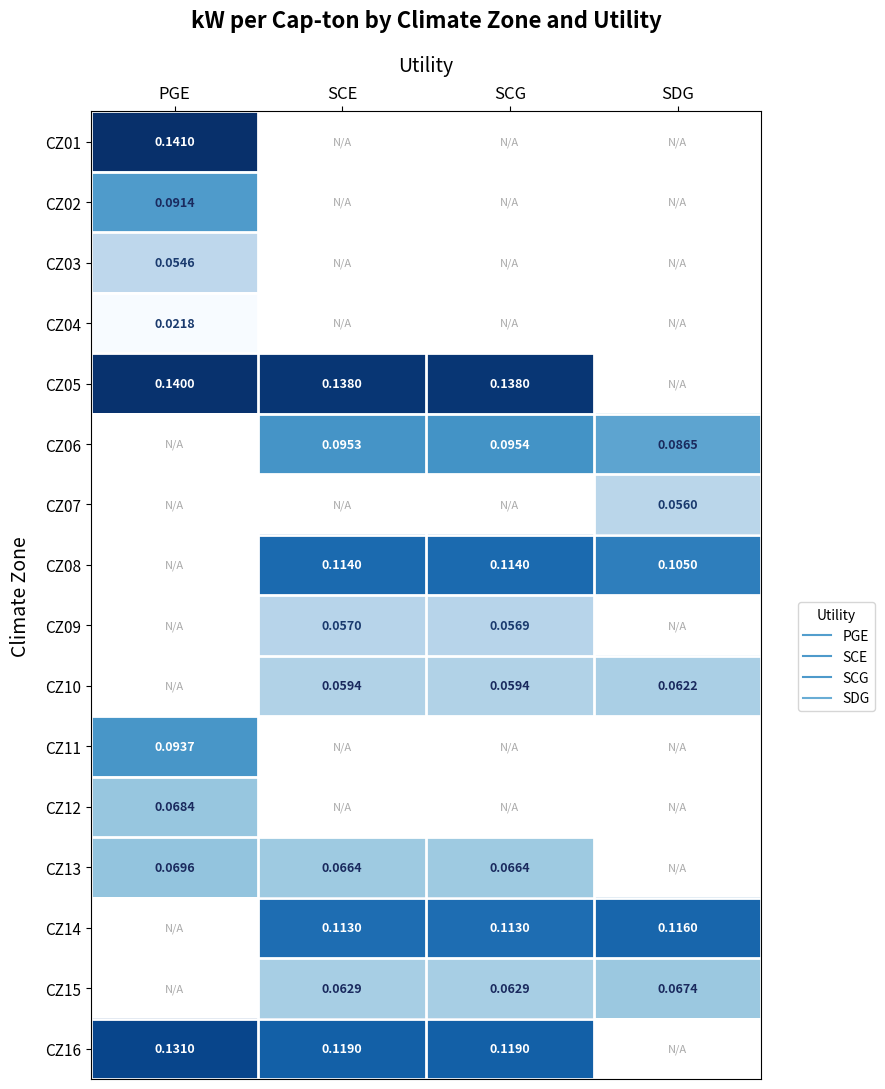

Which category has the lowest value in the CZ16 series?

SCE